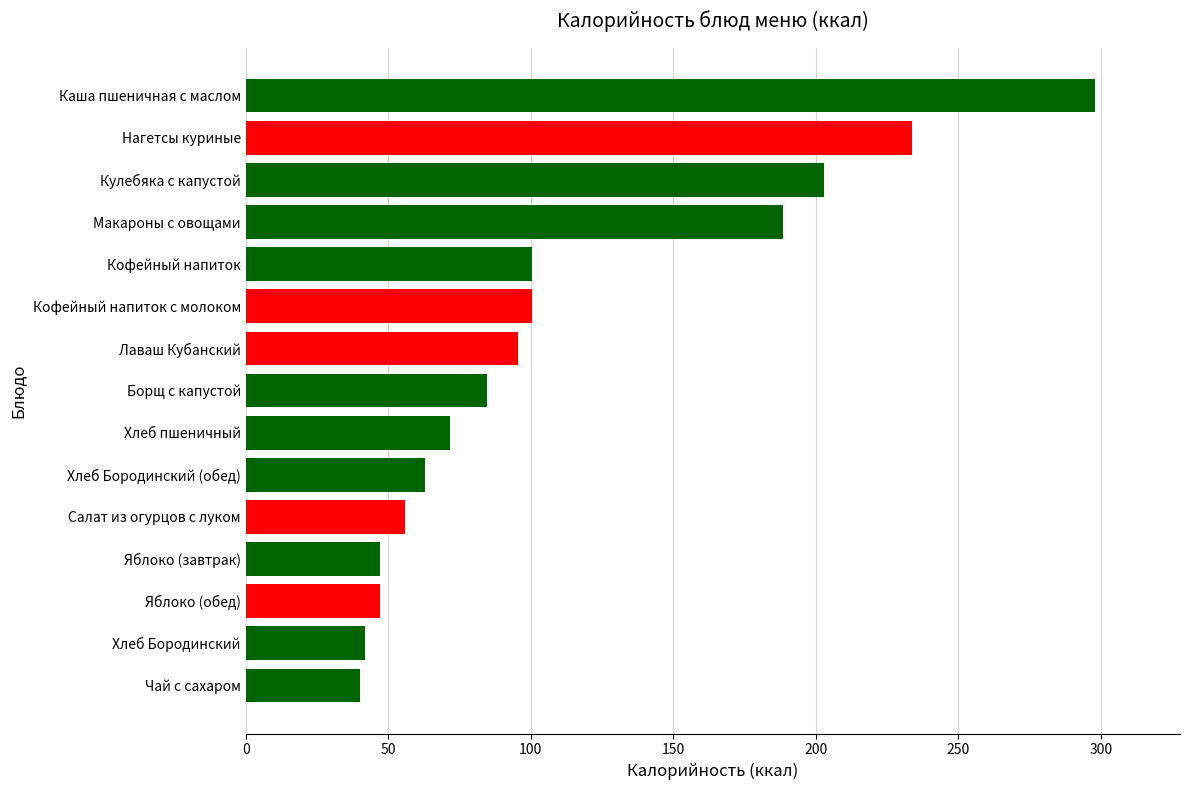

Is it true that the value at Лаваш Кубанский is 95.6?

True